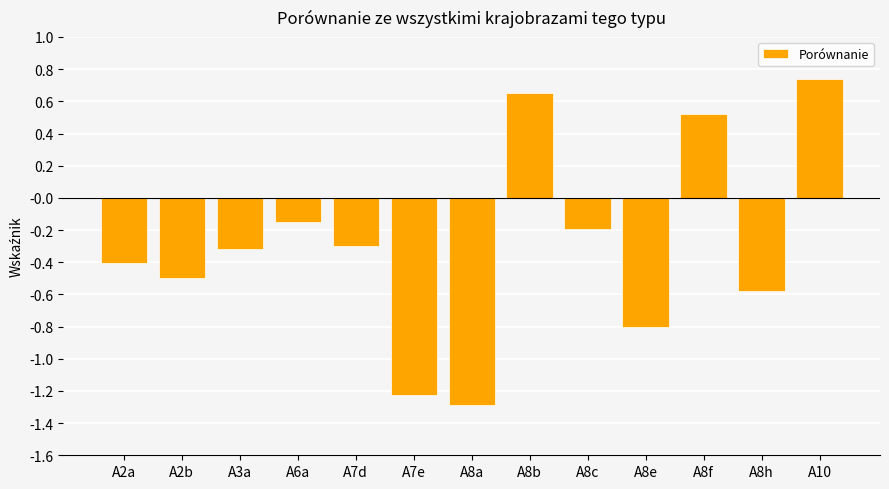

The value at A10 is 0.4. True or false?

False